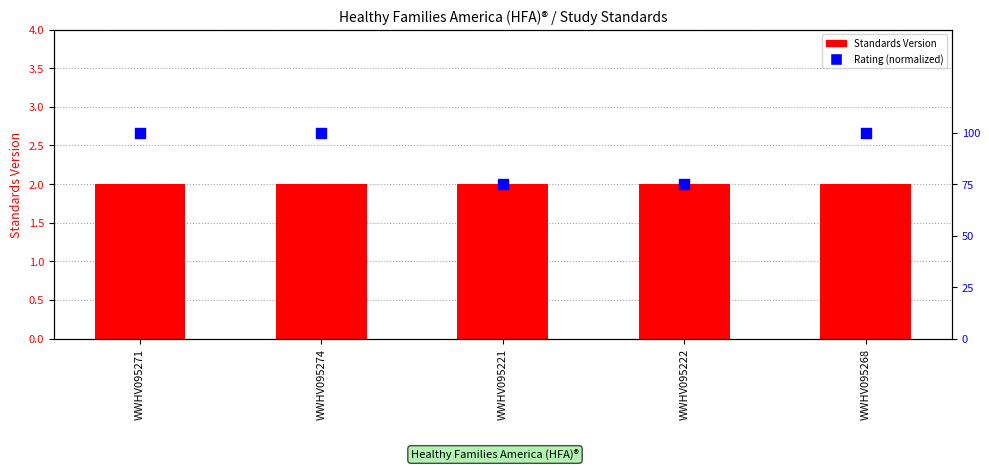

What are all the series names shown in the legend?

Standards Version, Rating (normalized)